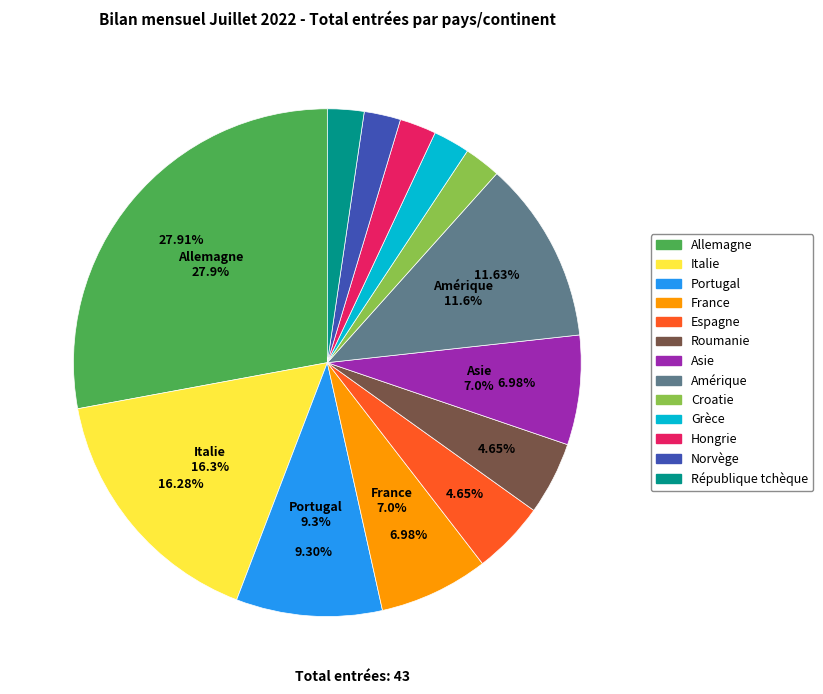

Rank the categories by value from highest to lowest.

Allemagne, Italie, Amérique, Portugal, France, Asie, Espagne, Roumanie, Croatie, Grèce, Hongrie, Norvège, République tchèque